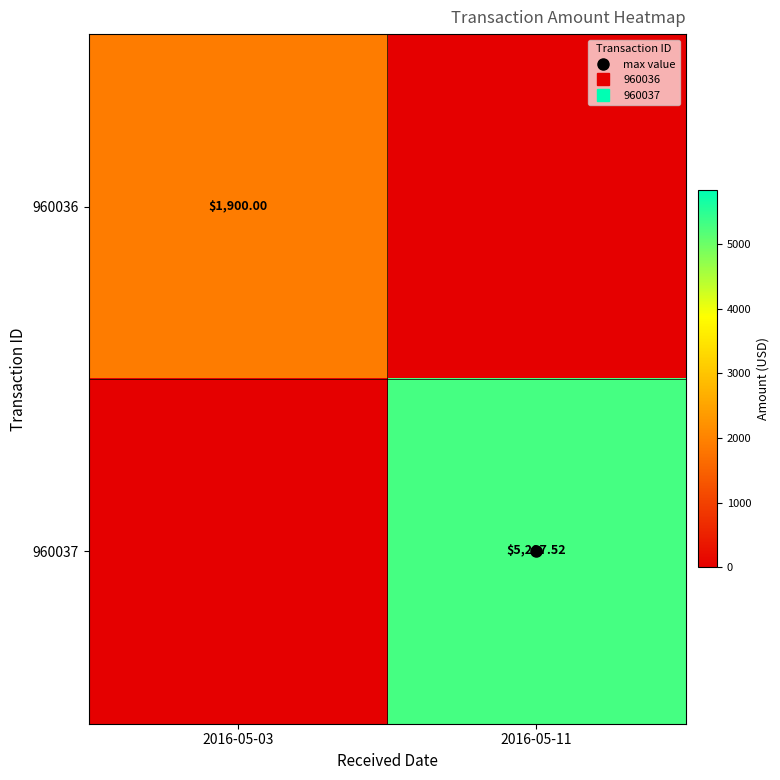

Which category has the highest value in the 960037 series?

2016-05-11